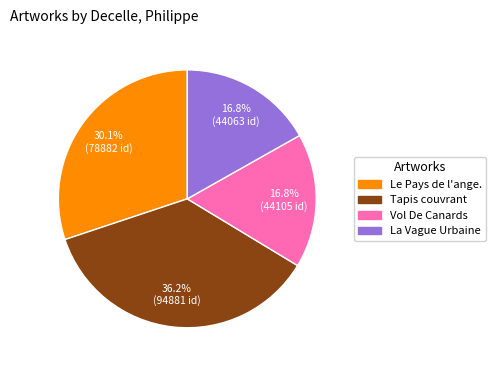

What percentage is the Le Pays de l'ange. slice, to the nearest percent?

30%